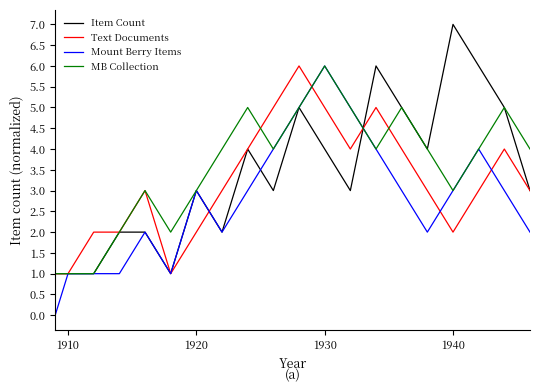

Which series has the largest total across all categories?

MB Collection